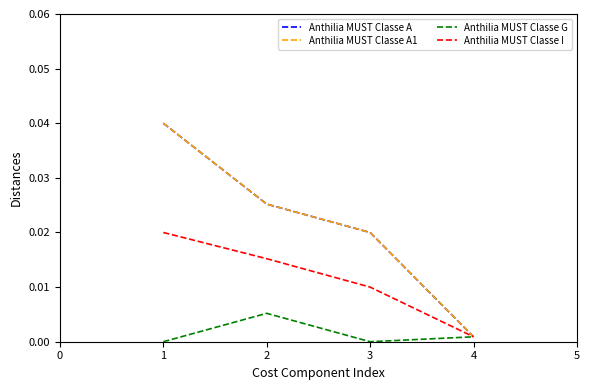

Where is the first local maximum for Anthilia MUST Classe G?

2